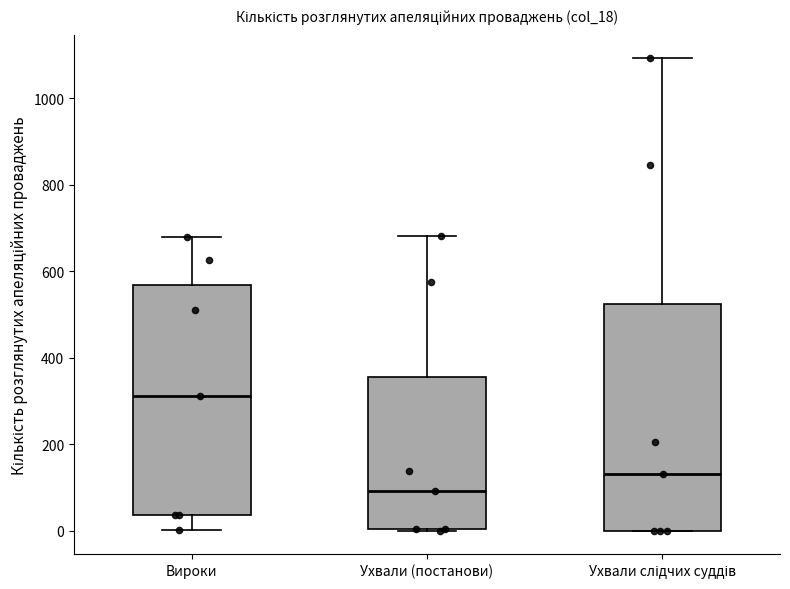

Reading left to right, transcribe this box plot: for each box, give where its median line is, the range the box spans, and where its two whiskers end, as read against the y-axis. The values are not printed on the chart, so give them approximately, as read against the axis.

Вироки: median 320, box 40 to 560, whiskers 0 to 680
Ухвали (постанови): median 100, box 0 to 360, whiskers 0 to 680
Ухвали слідчих суддів: median 140, box 0 to 520, whiskers 0 to 1100